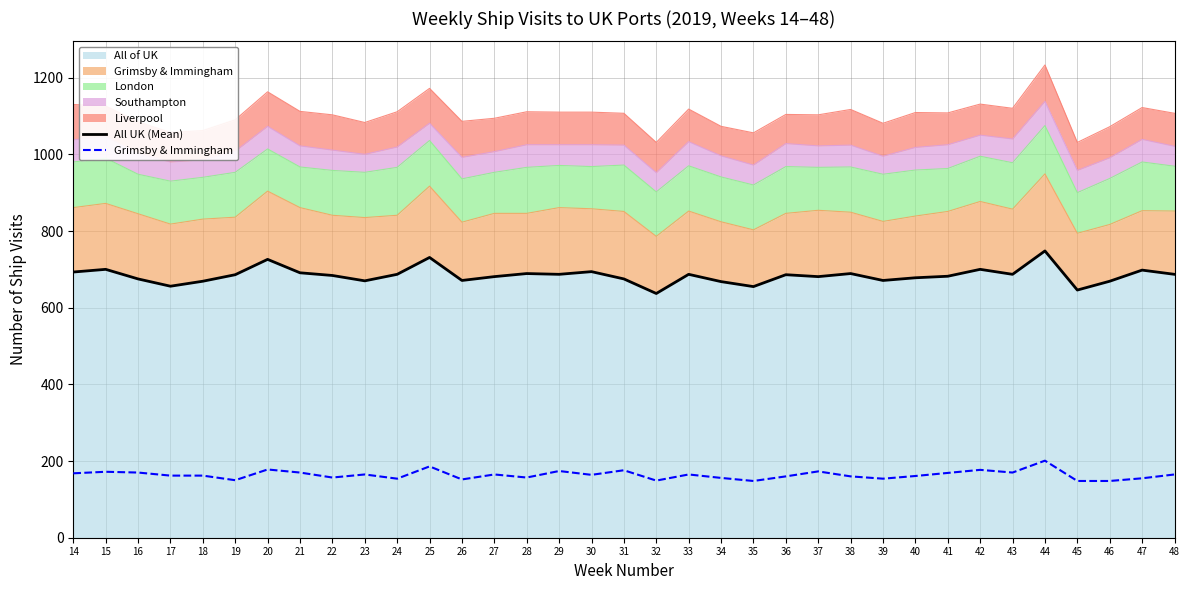

What is the maximum value shown in the chart?

748